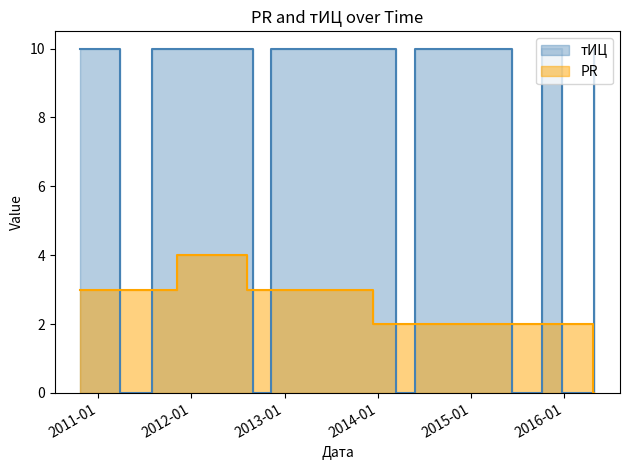

What position from the right is 2016-04-20?

2